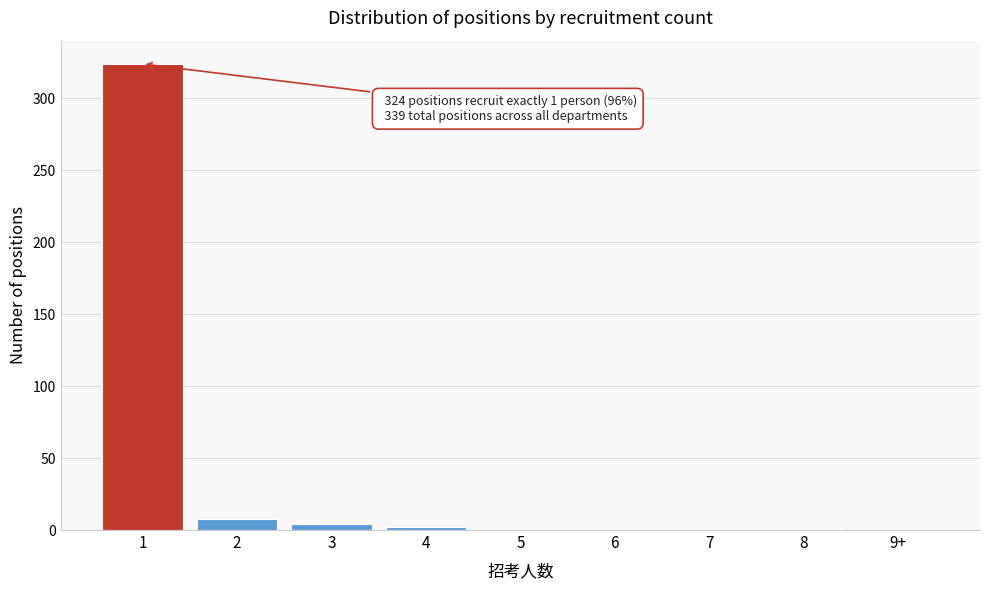

What is the maximum value shown in the chart?

324